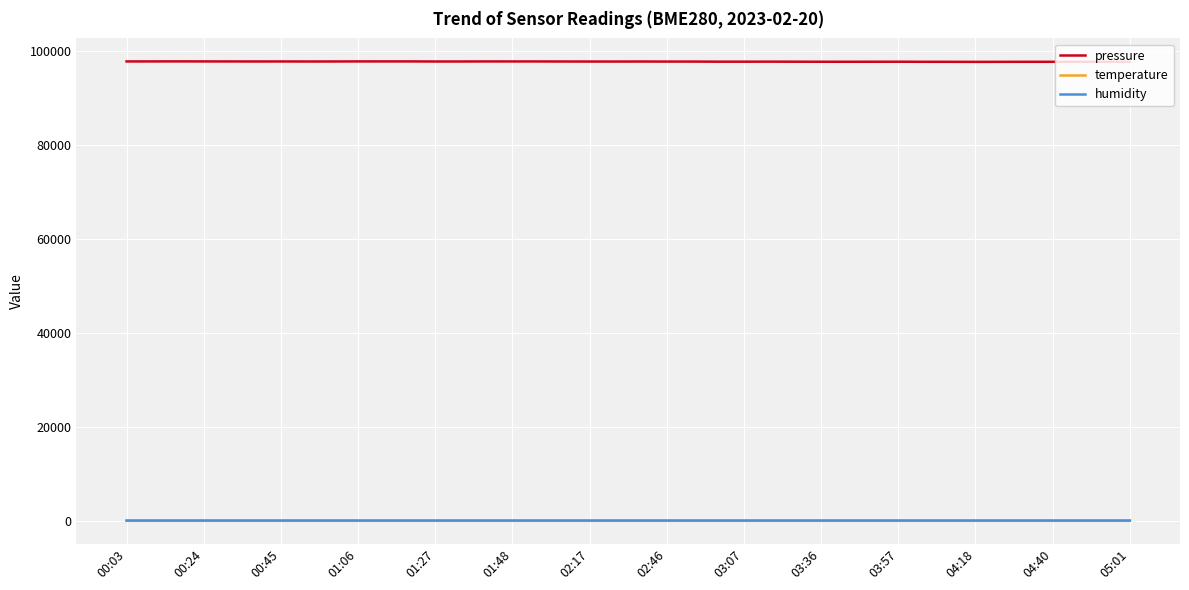

What are all the series names shown in the legend?

pressure, temperature, humidity